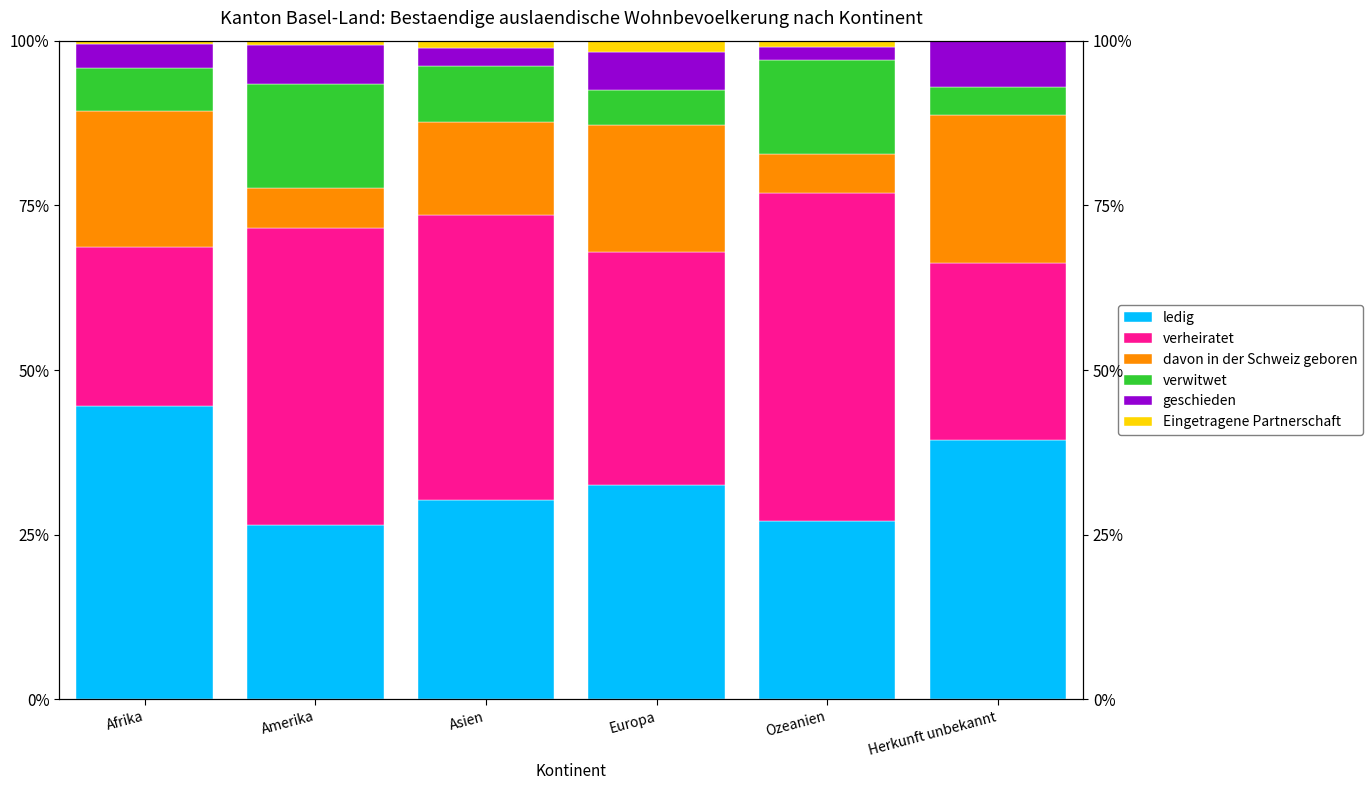

The geschieden series shows 7.8 at Amerika. True or false?

False